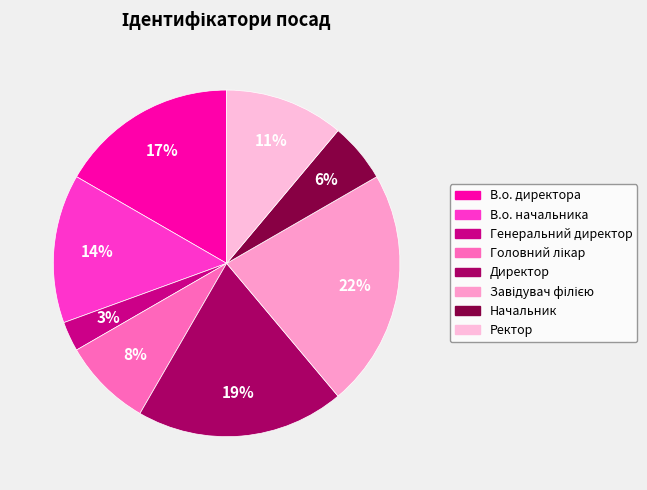

Rank the categories by value from highest to lowest.

Завідувач філією, Директор, В.о. директора, В.о. начальника, Ректор, Головний лікар, Начальник, Генеральний директор